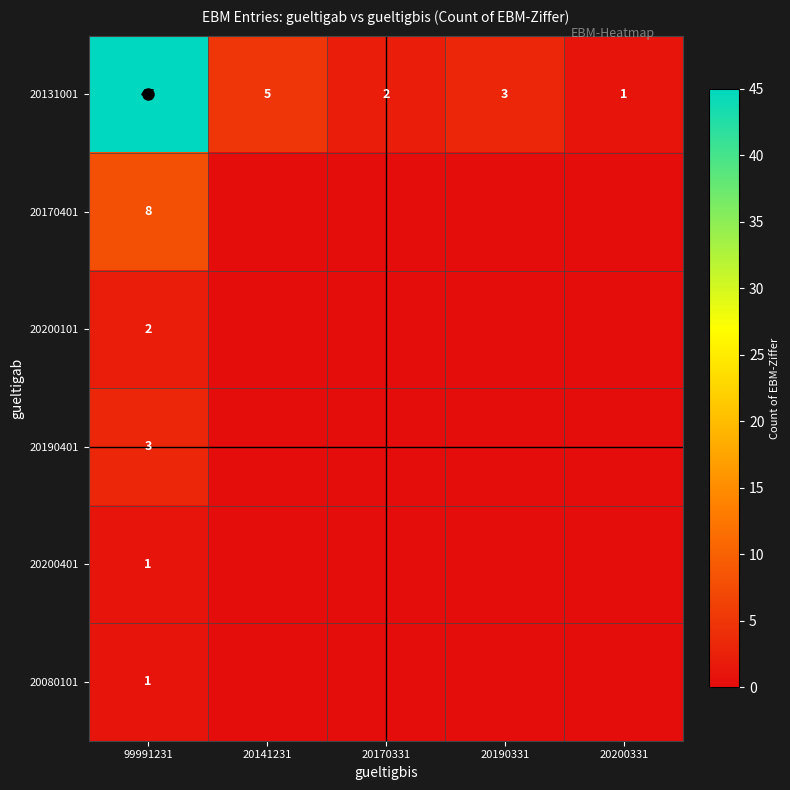

Is it true that 20080101 equals 1 at 99991231?

True